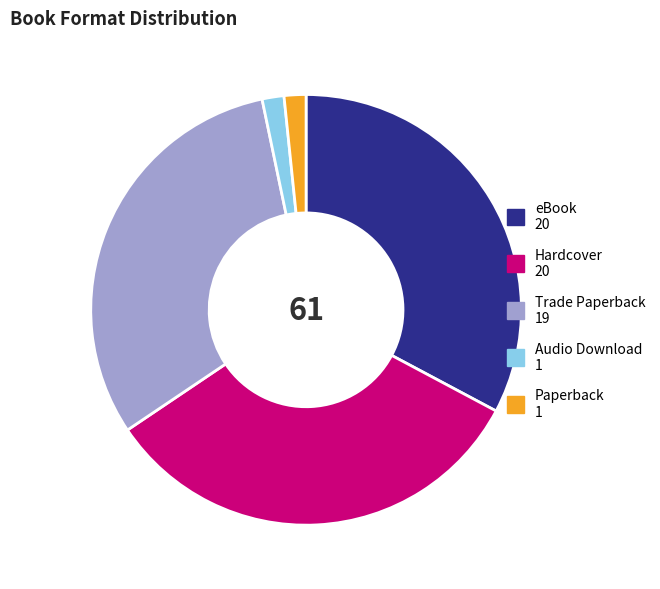

Does any single category account for the majority?

No